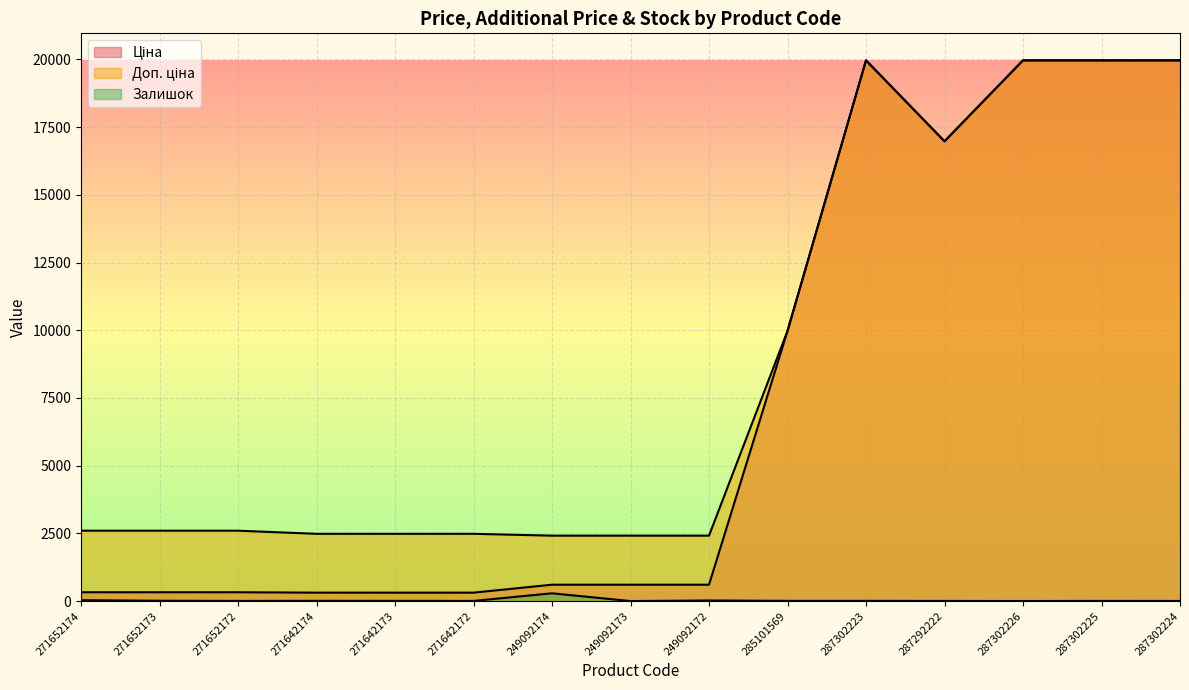

Between 285101569 and 287302225, which is larger?

287302225